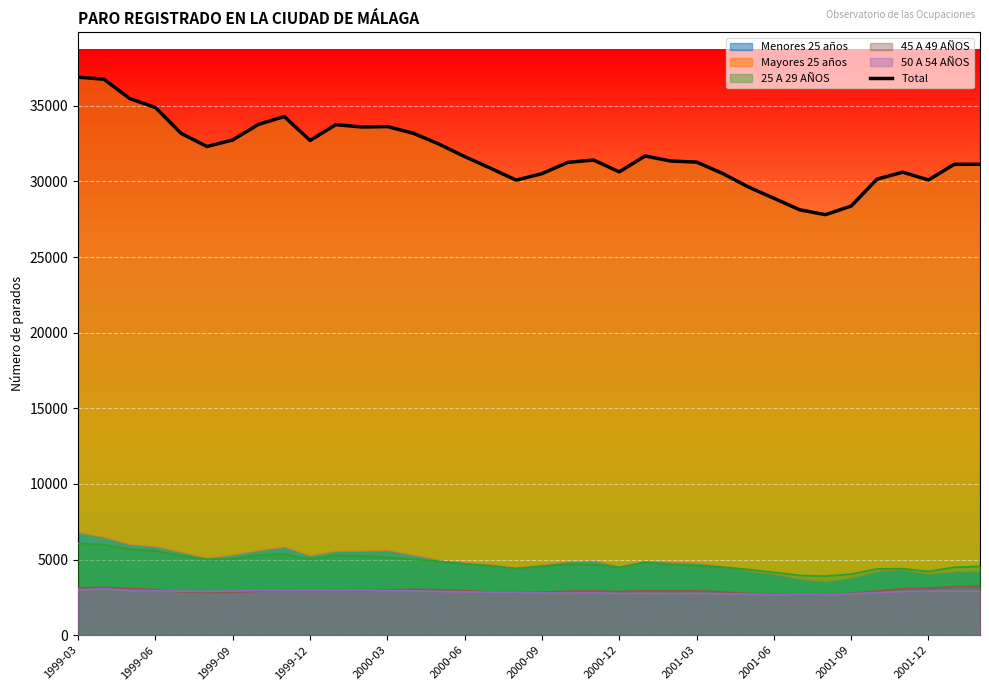

True or false: 50 A 54 AÑOS and 25 A 29 AÑOS cross at least once.

False